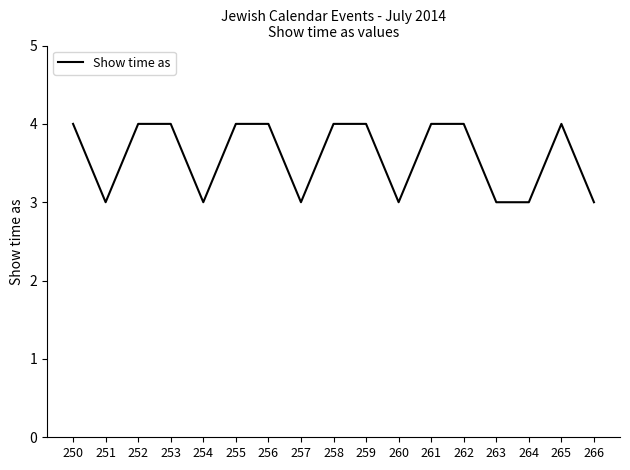

What is the ratio of the value at 255 to the value at 253?

1.0